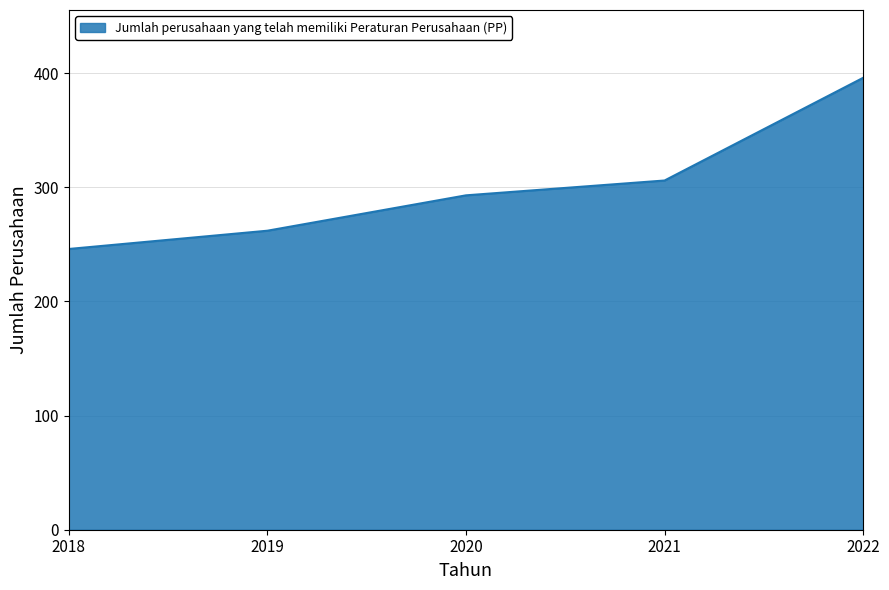

Rank the categories by value from highest to lowest.

2022, 2021, 2020, 2019, 2018